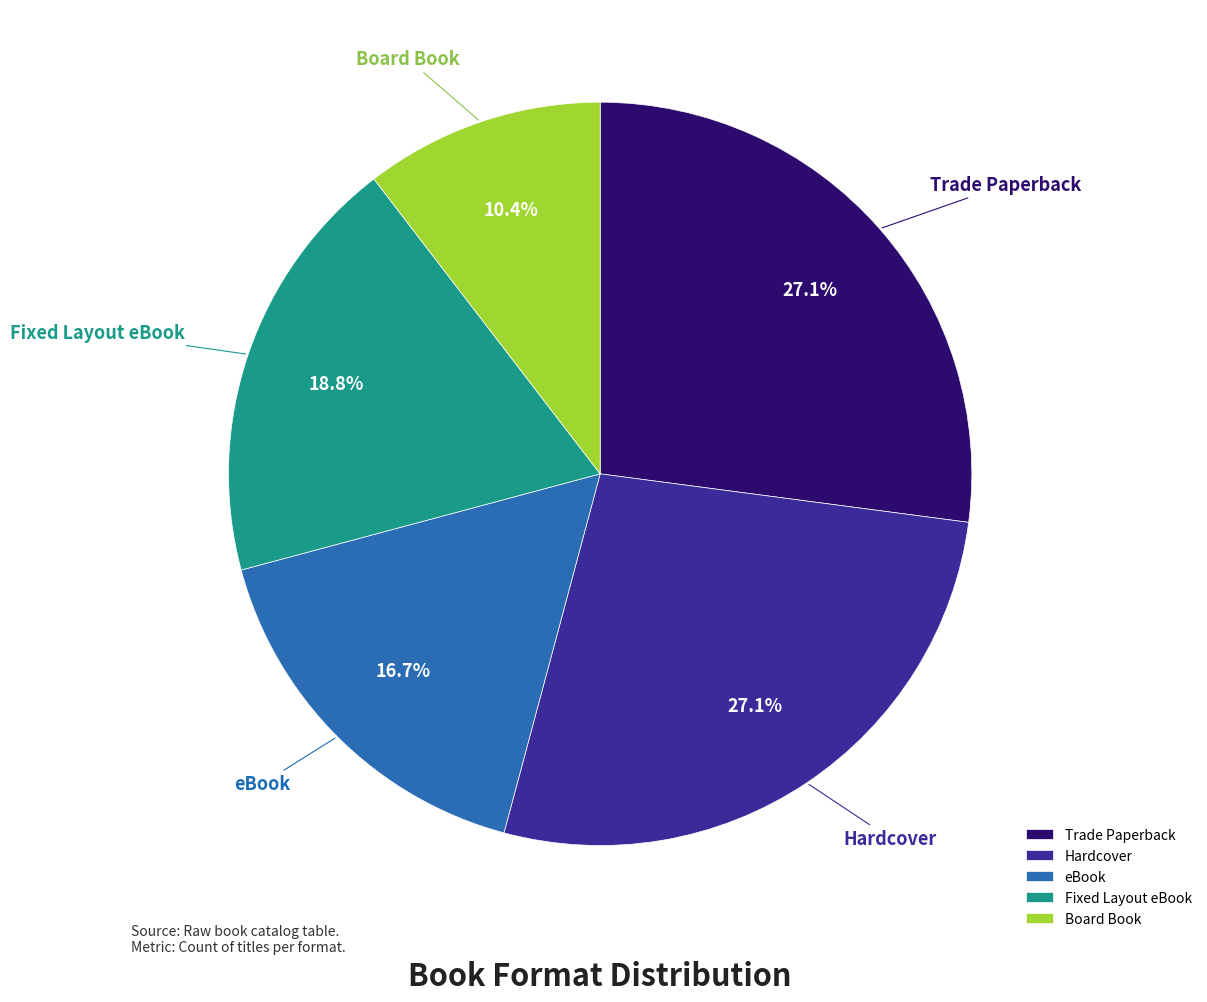

How much of the chart is everything except eBook?

83.3%